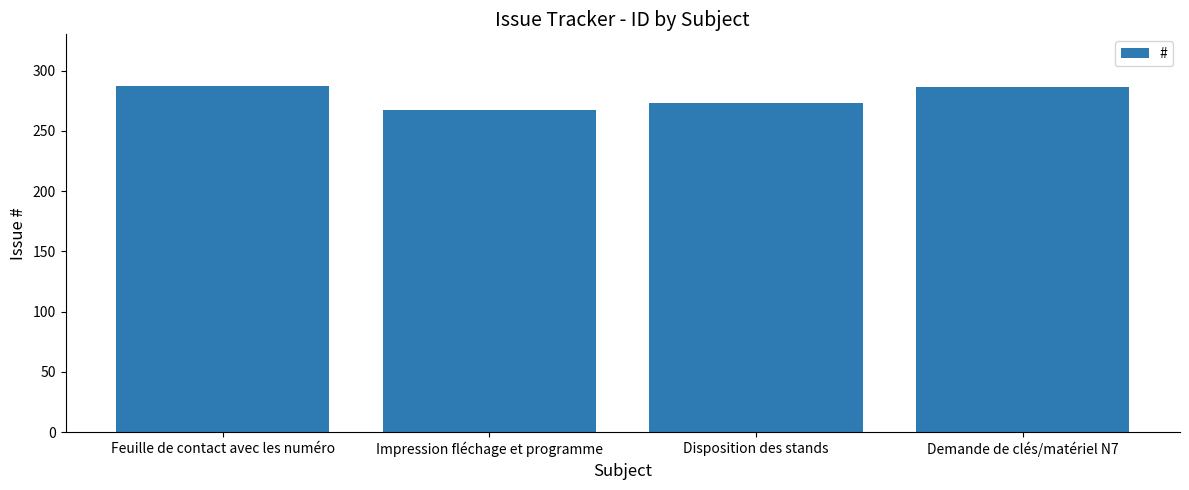

True or false: the data shows 286 at Demande de clés/matériel N7.

True